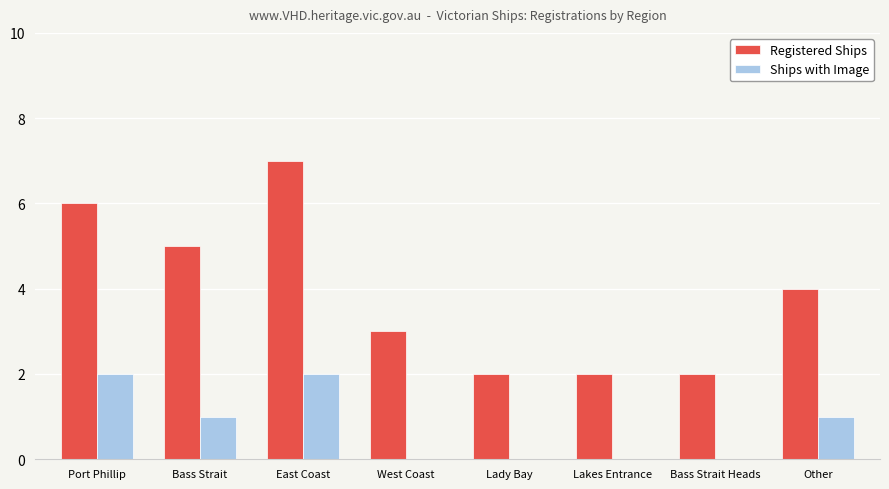

What is the maximum value shown in the chart?

7